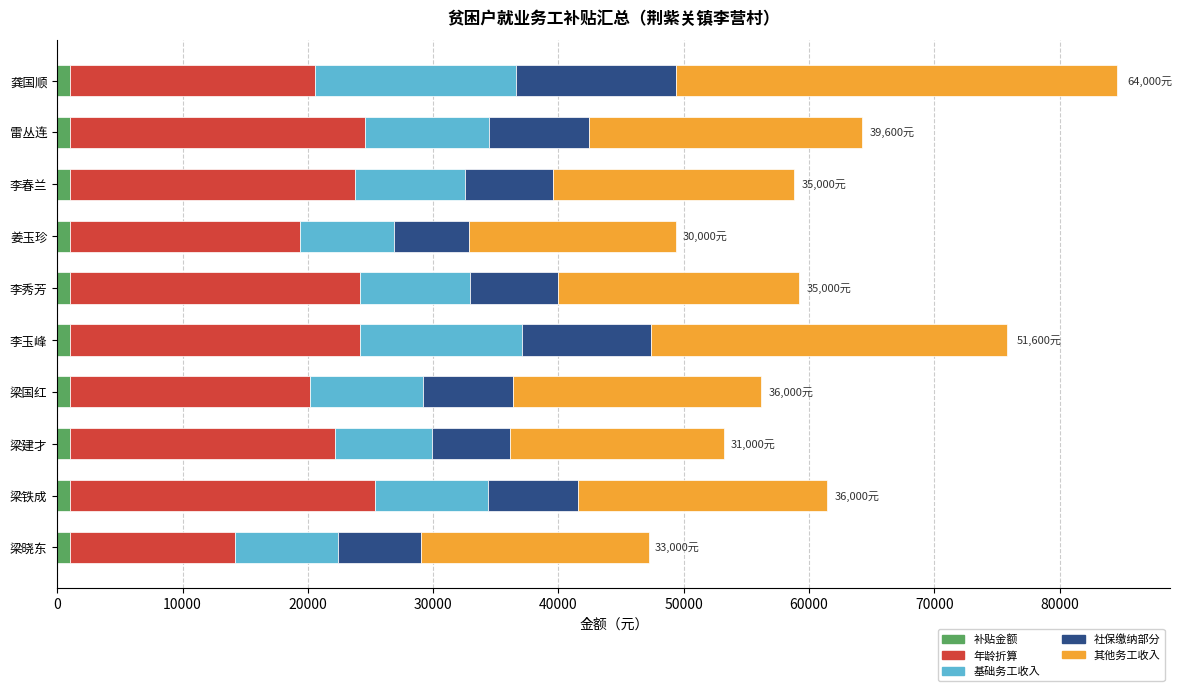

What are all the series names shown in the legend?

补贴金额, 年龄折算, 基础务工收入, 社保缴纳部分, 其他务工收入